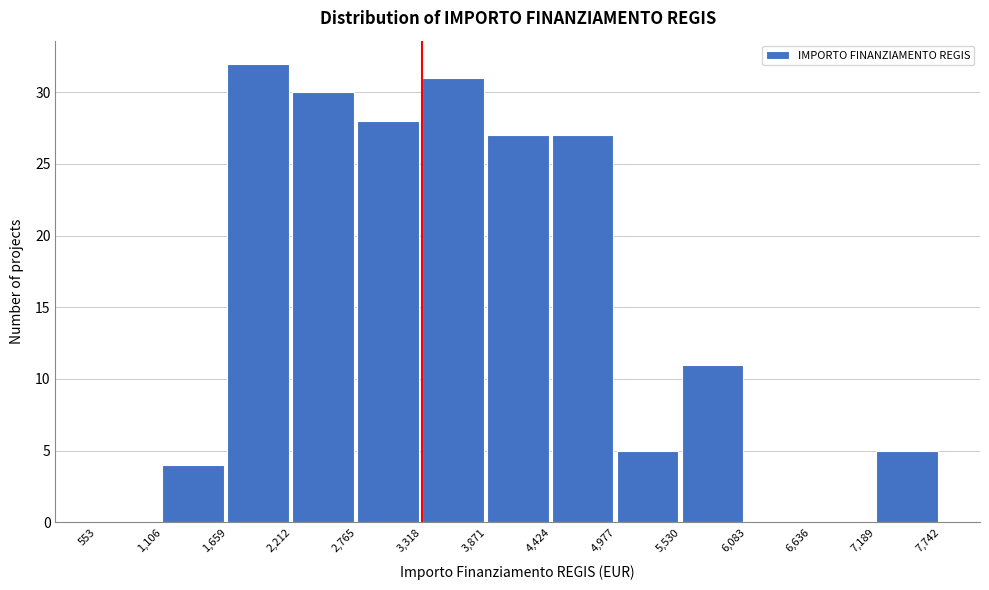

Which range on the x-axis has the tallest bar?

1,659 to 2,212